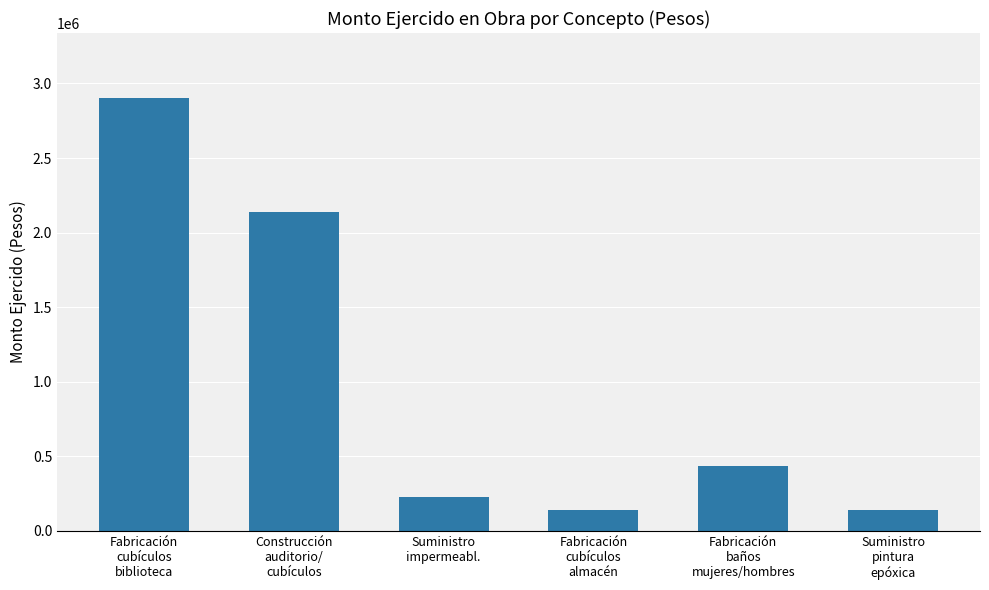

Count the number of categories in the chart.

6